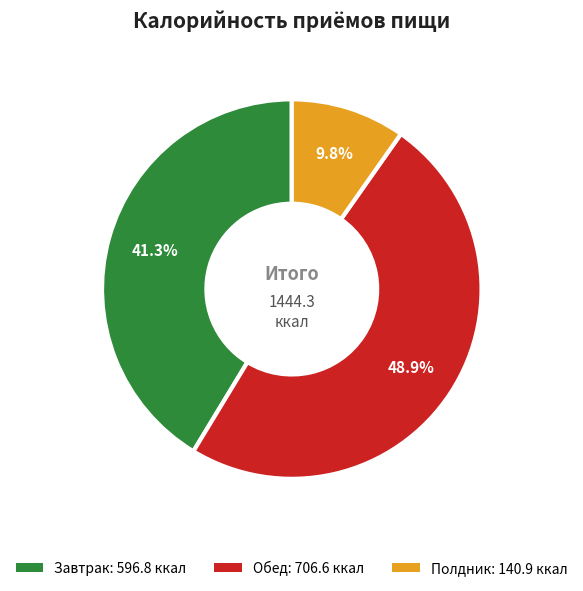

Which has a higher value, Полдник or Обед?

Обед